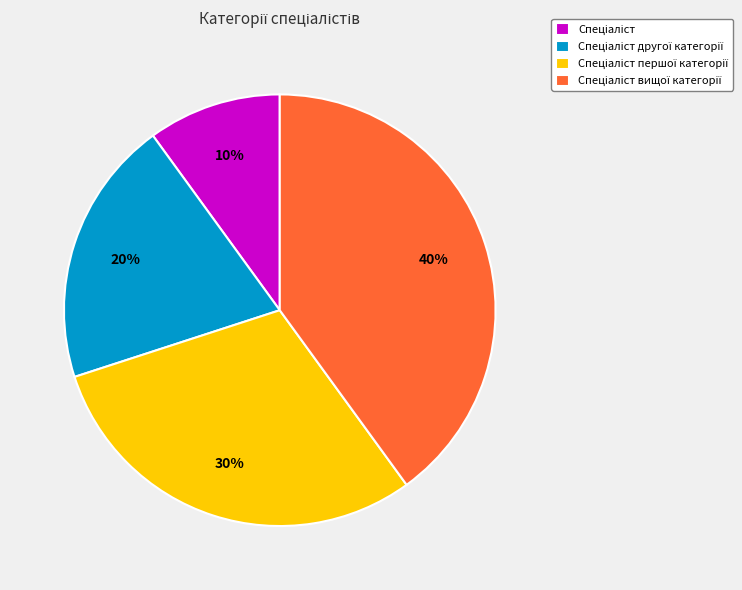

Does any single category account for the majority?

No